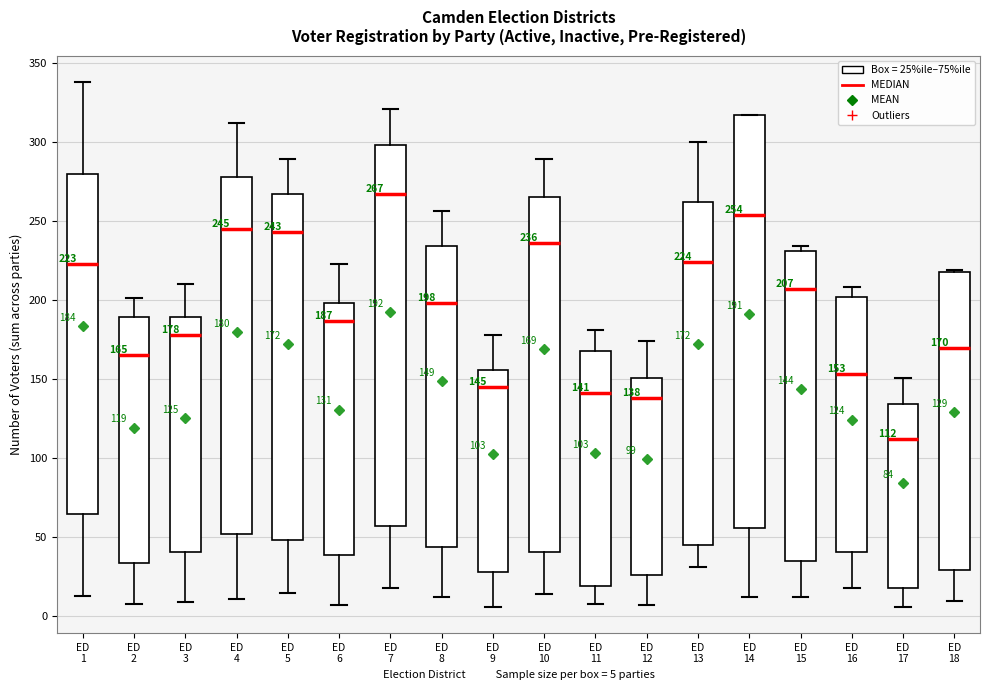

Which box is the tallest, from its lower edge to its upper edge?

ED 14